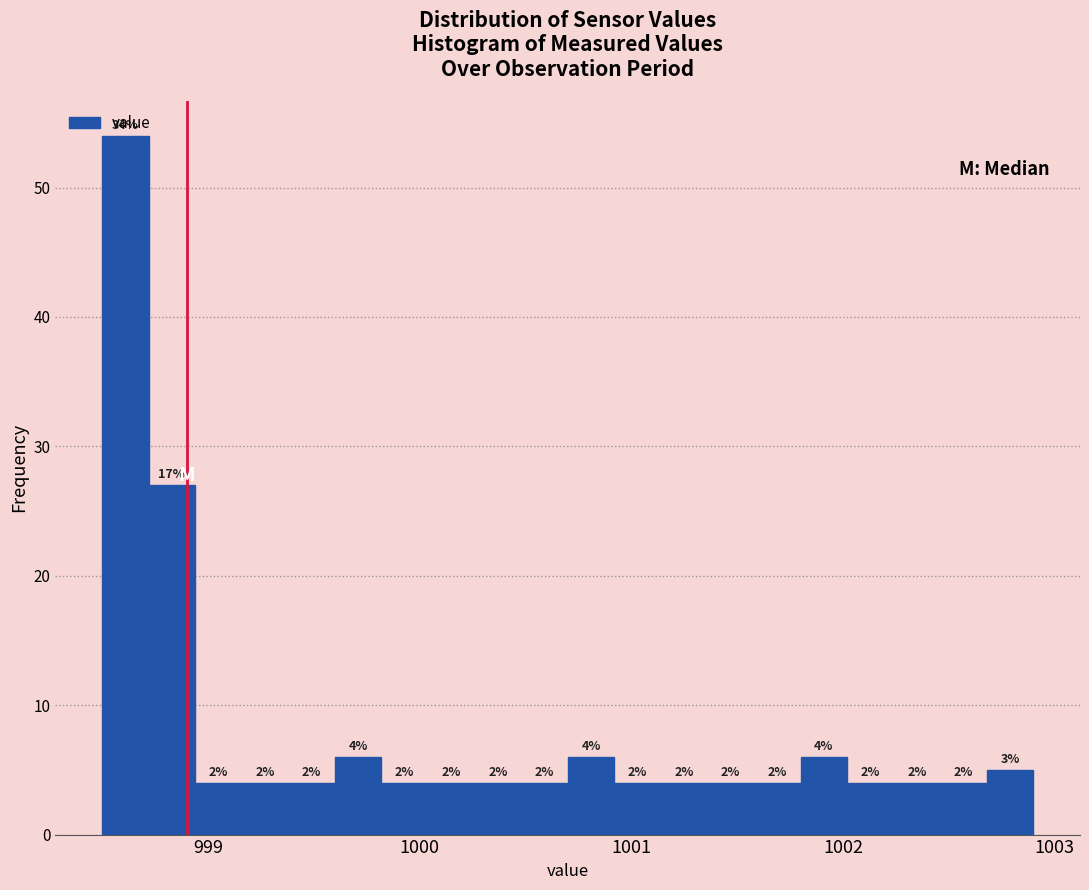

Read against the x-axis, roughly where is the centre of the tallest bar?

998.6